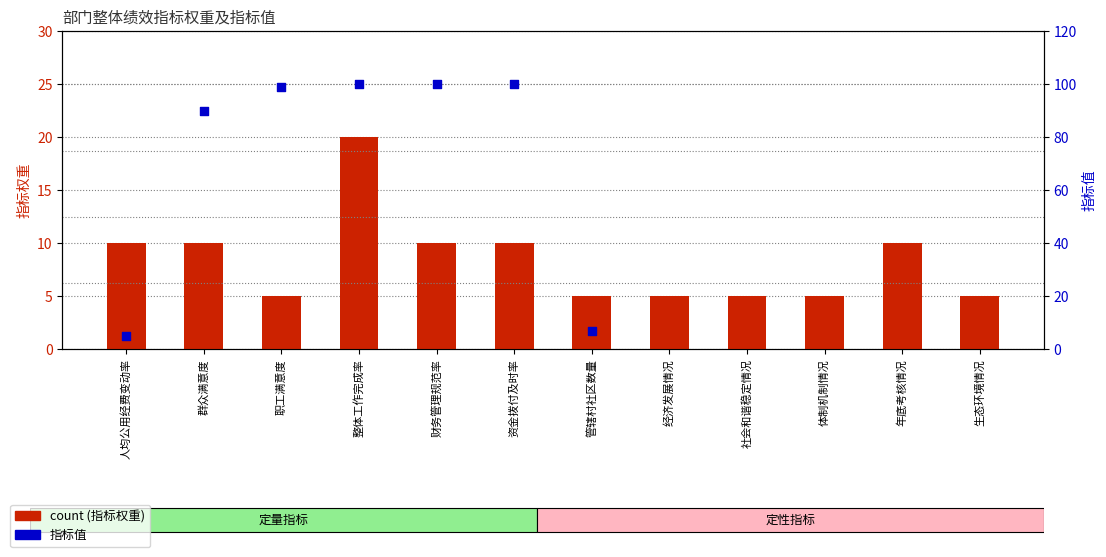

What is the ratio of the value at 群众满意度 to the value at 年底考核情况?

1.0